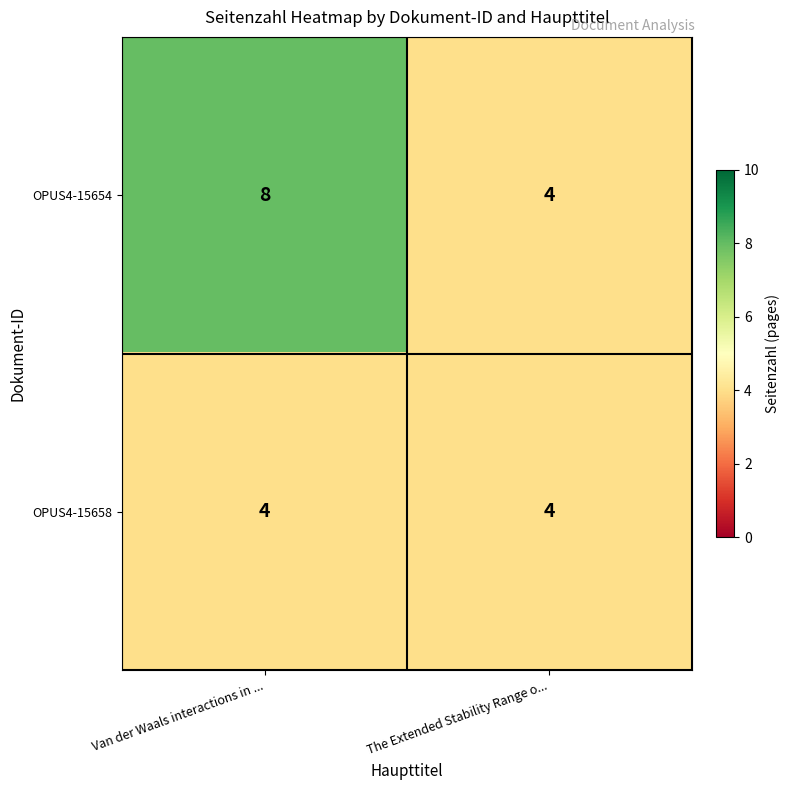

List the series in order of their peak value, highest first.

OPUS4-15654, OPUS4-15658